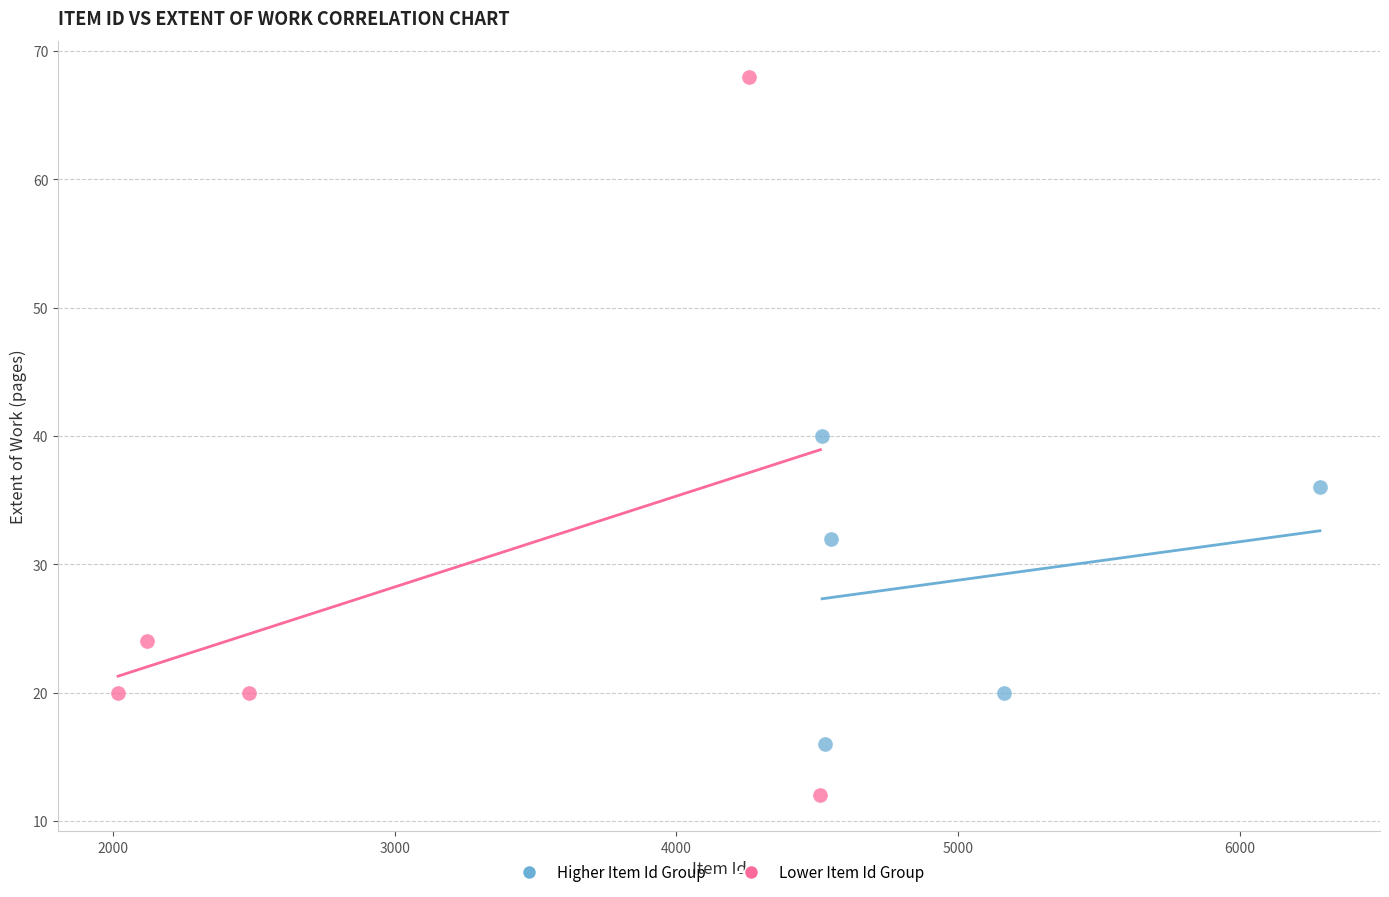

Which series reaches the minimum Y coordinate?

Lower Item Id Group